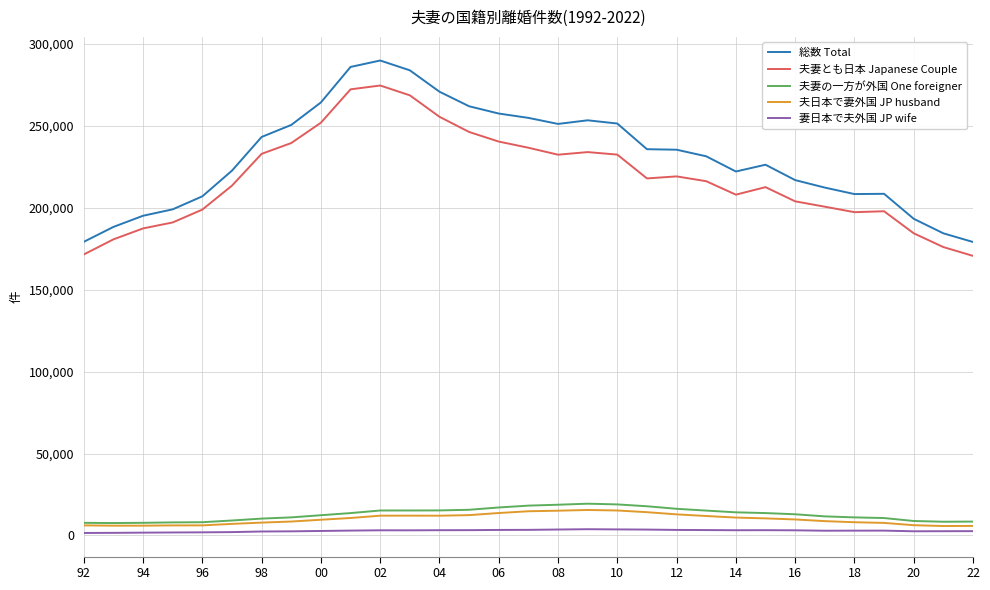

Which series has the widest spread of values?

総数 Total